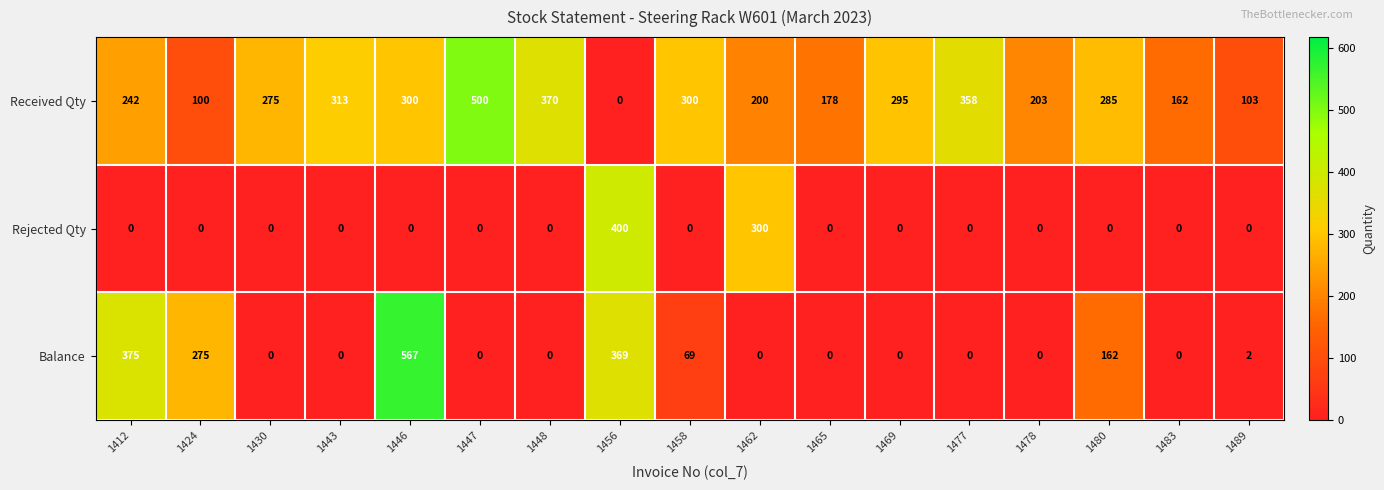

Where is Rejected Qty nearest to the value 200?

1462